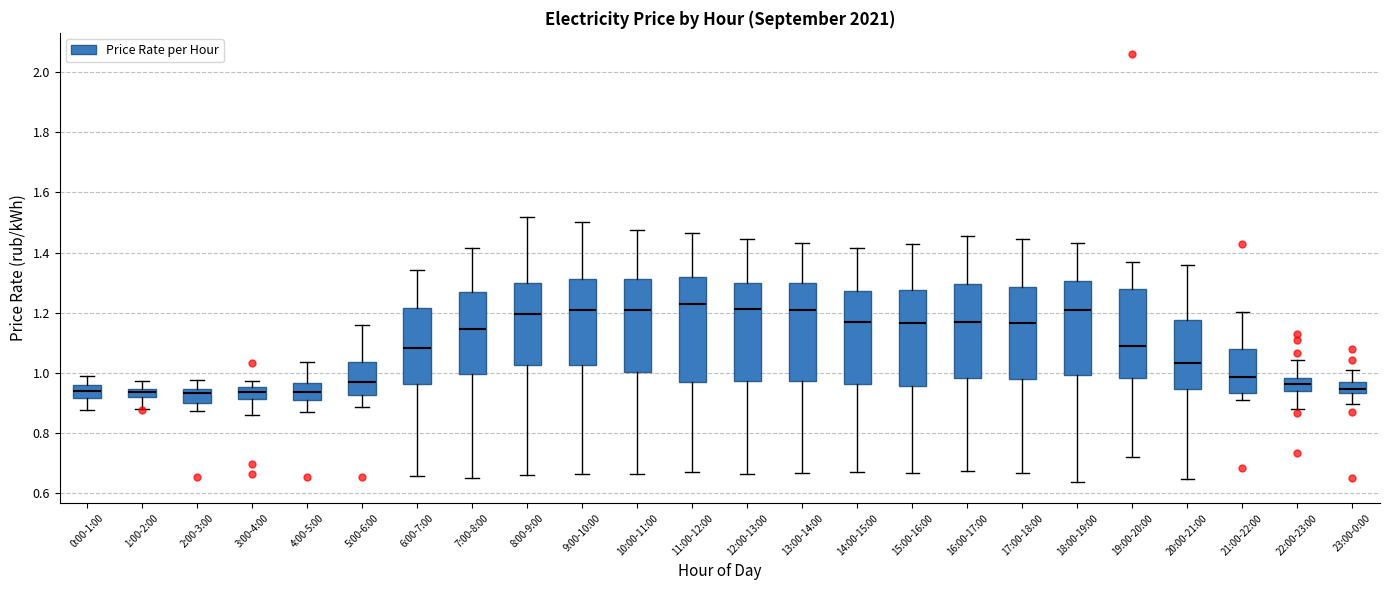

Where is the lower edge of the box for 18:00-19:00 on the y-axis? The values are not printed on the chart, so give them approximately, as read against the axis.

1.00